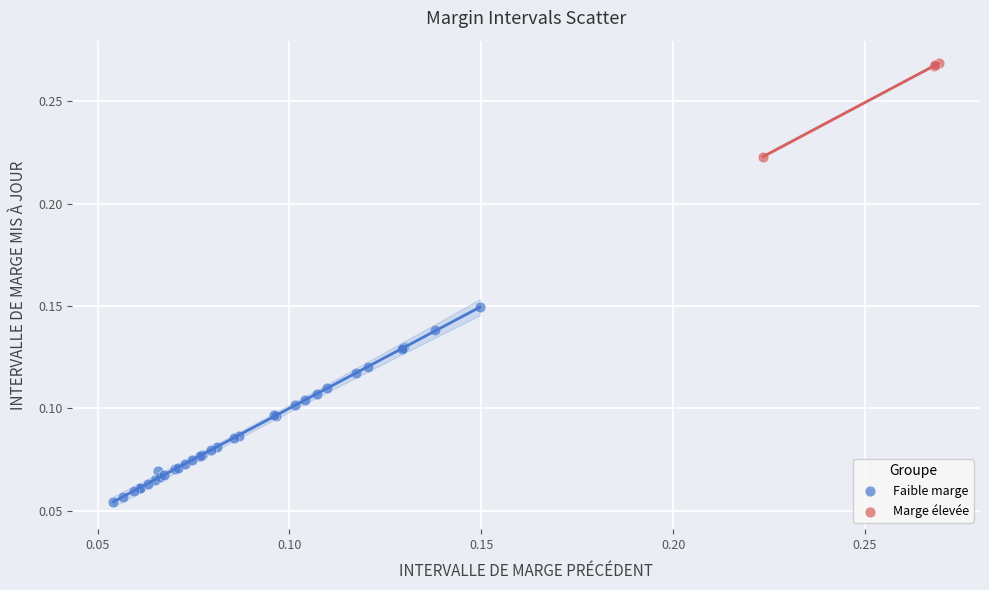

Which series reaches the maximum Y coordinate?

Marge élevée